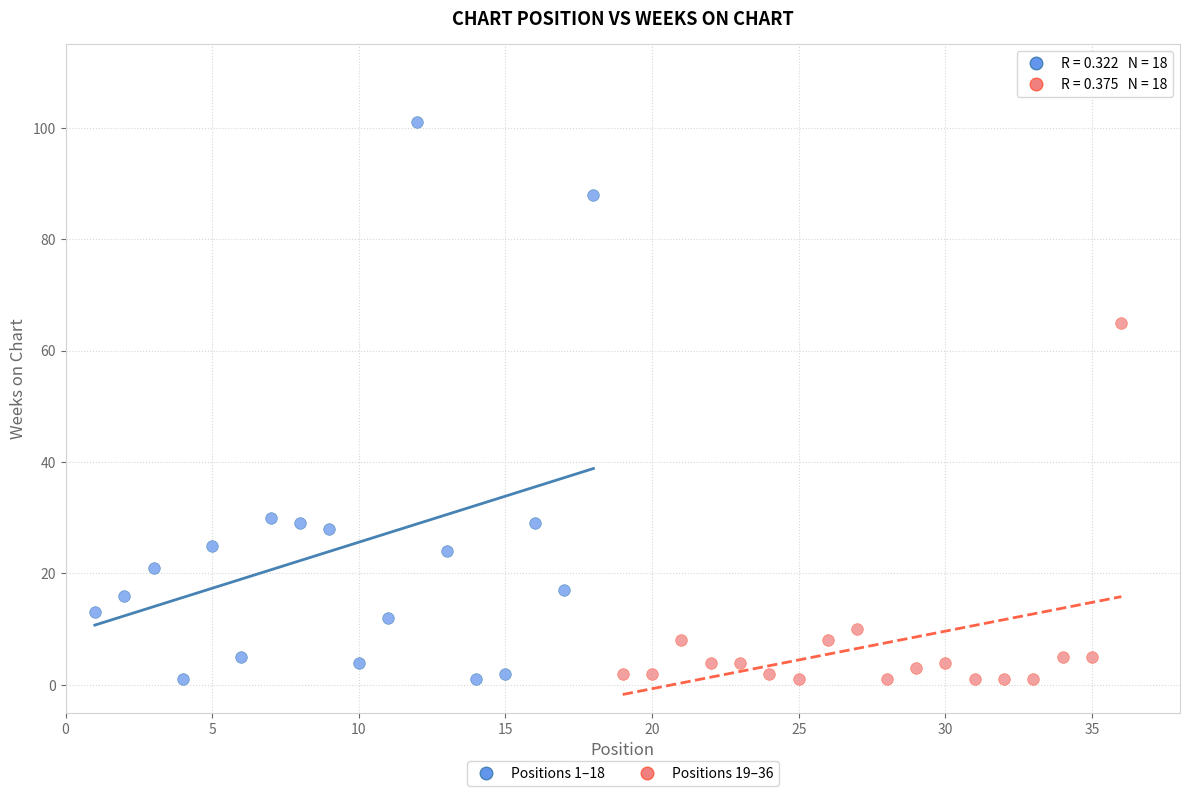

Which series has the widest spread of Y values?

Positions 1–18